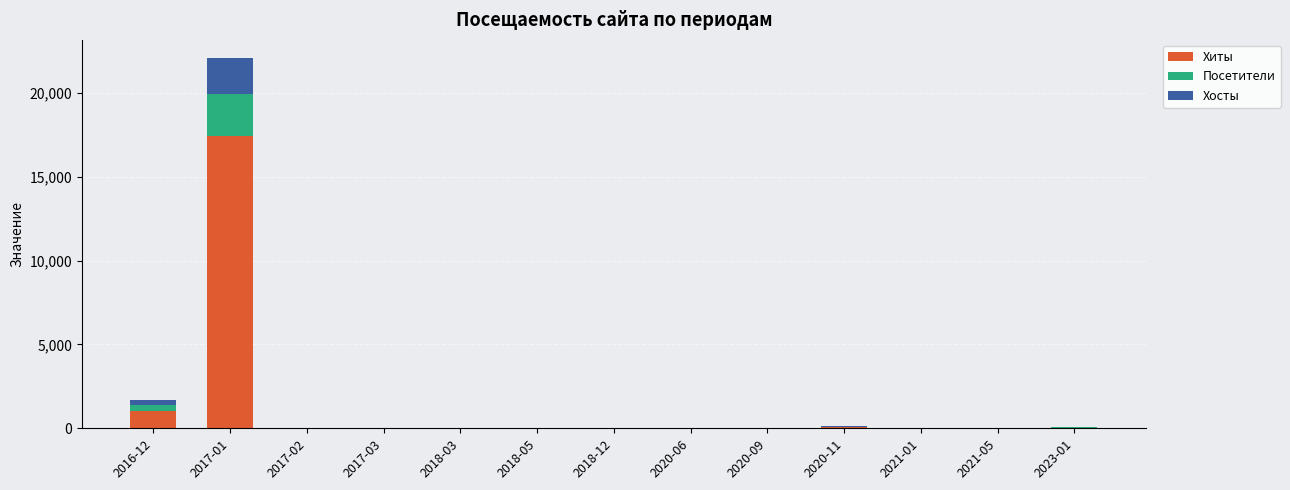

What is the average value of the Хиты series?

1431